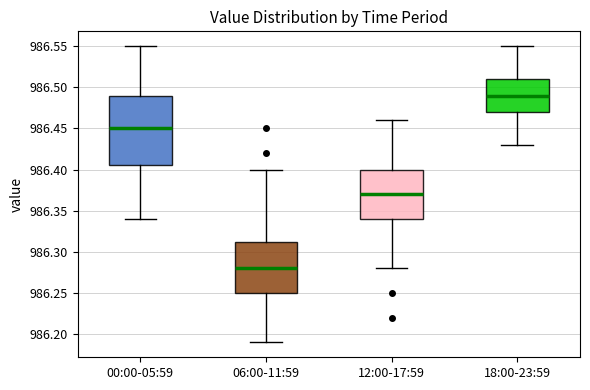

Which box is the tallest, from its lower edge to its upper edge?

00:00-05:59